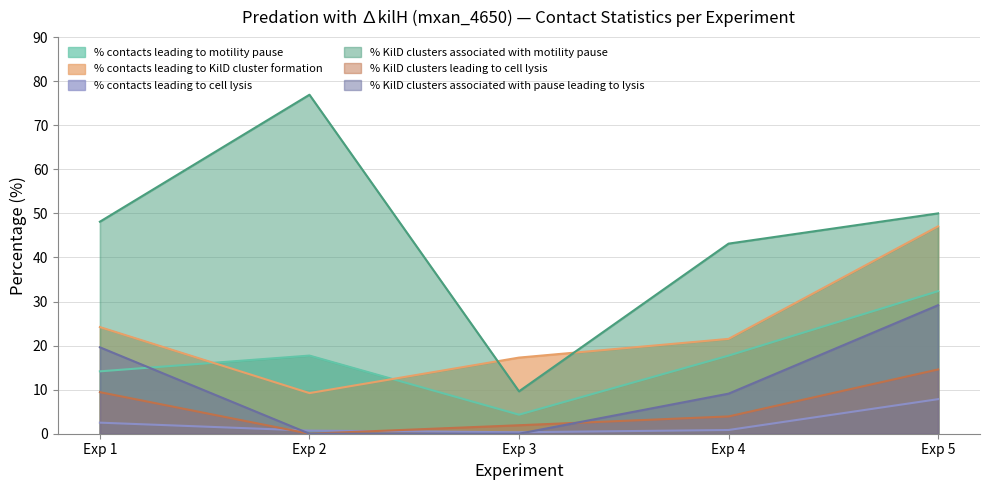

True or false: % KilD clusters associated with motility pause and % contacts leading to cell lysis intersect in this chart.

False